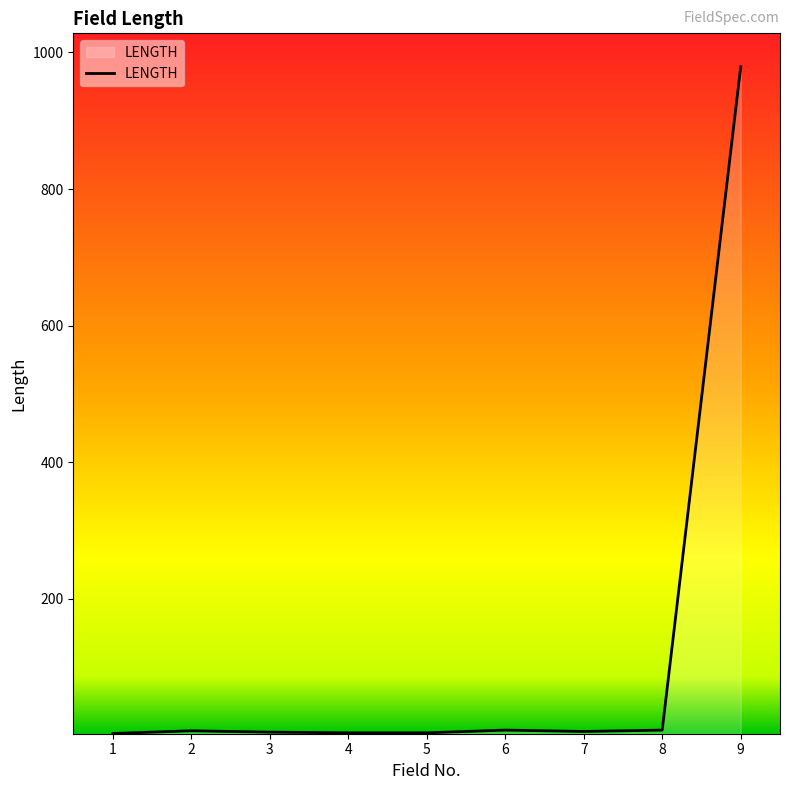

What is the maximum value shown in the chart?

979